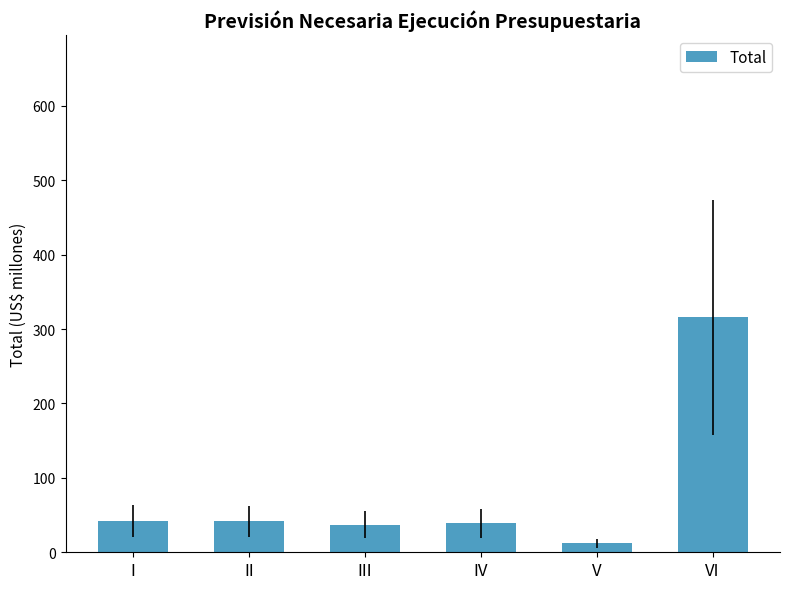

Does the chart contain stacked bars?

No